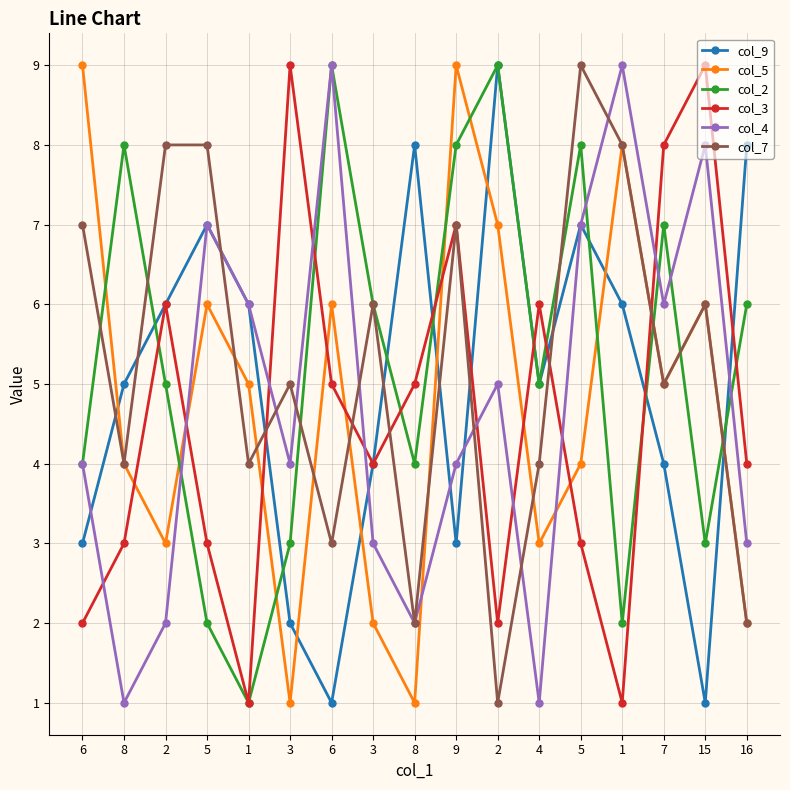

How many interior local valleys does the col_3 series have?

4